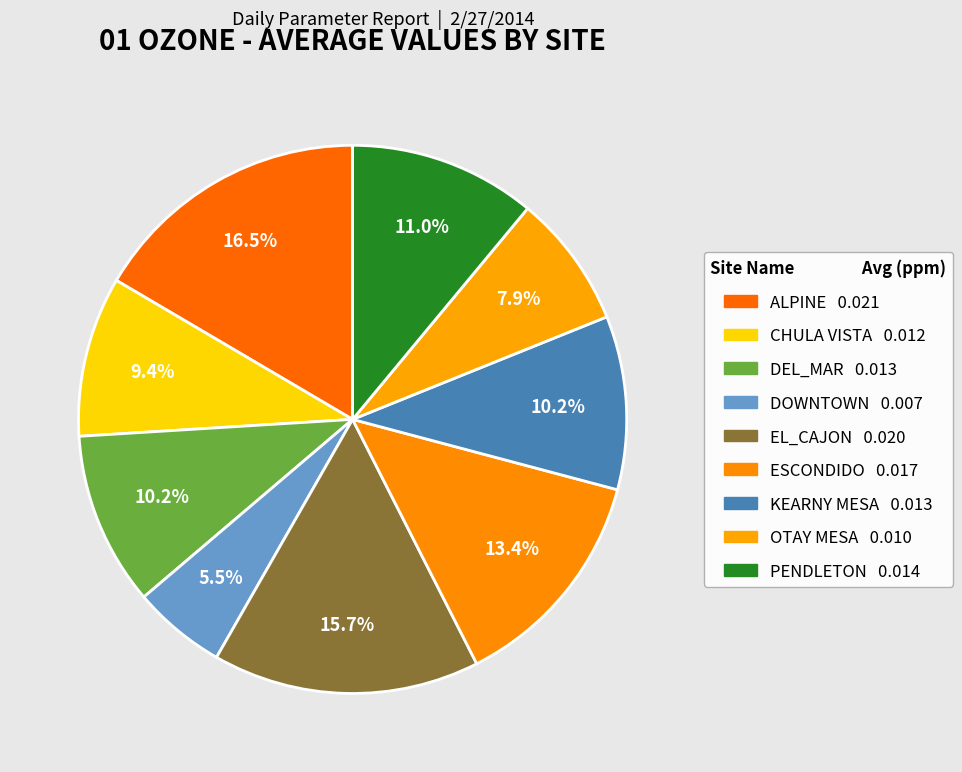

How much of the chart is everything except PENDLETON?

89.0%